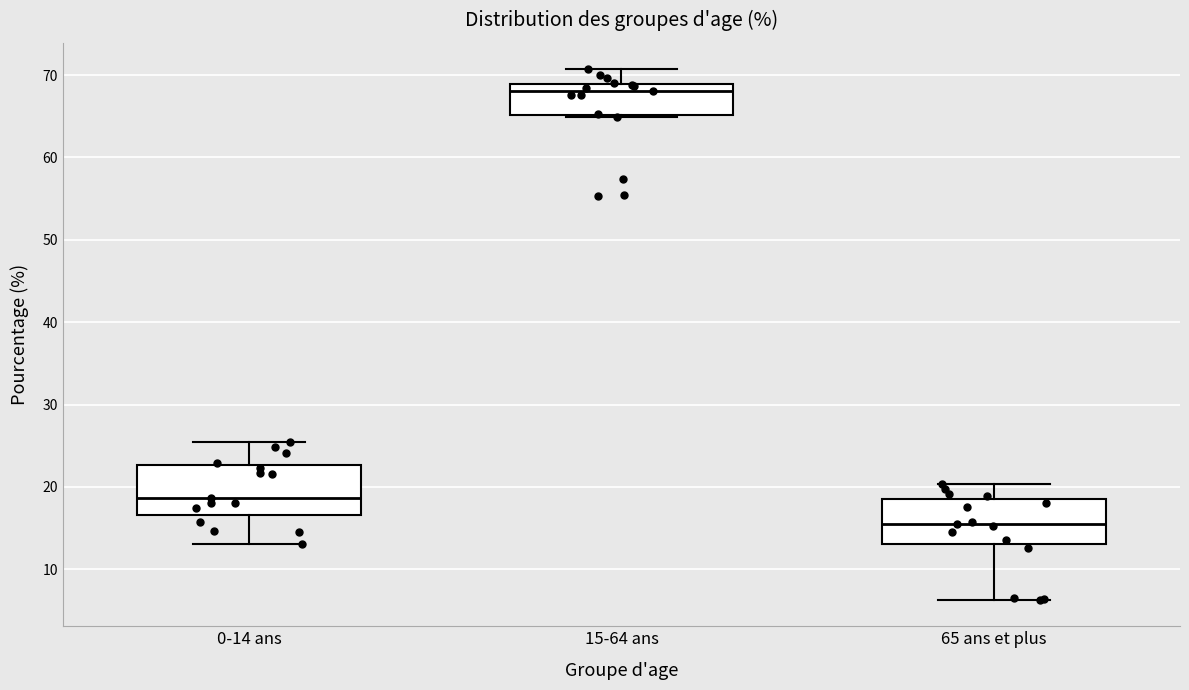

Which box has the highest median line?

15-64 ans